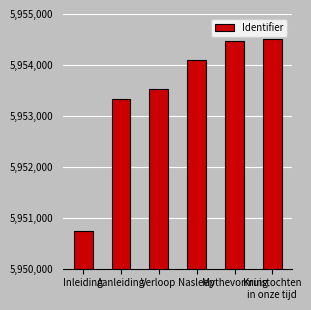

How many bars are there in total?

6